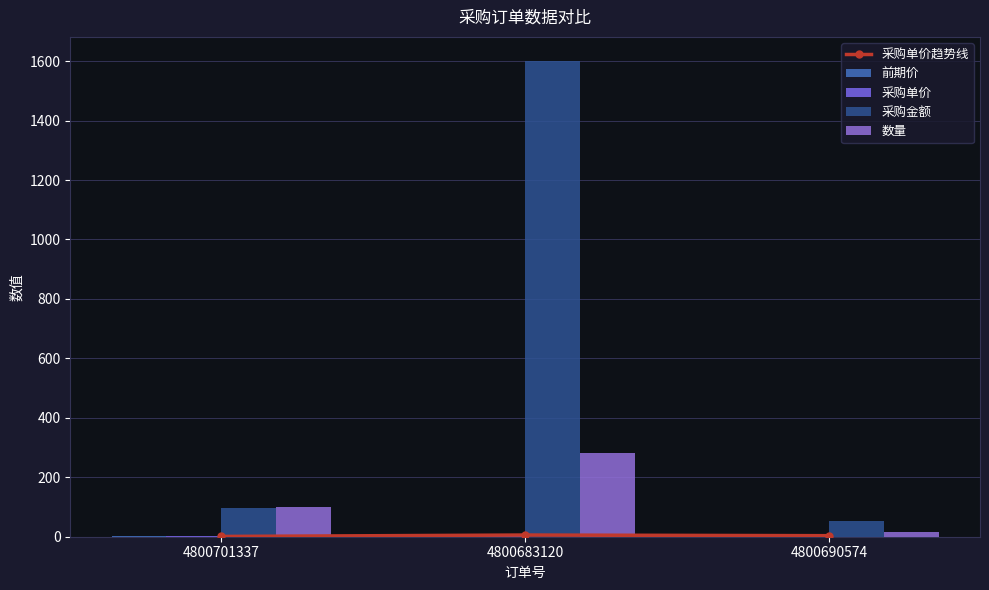

Which series has the widest spread of values?

采购金额